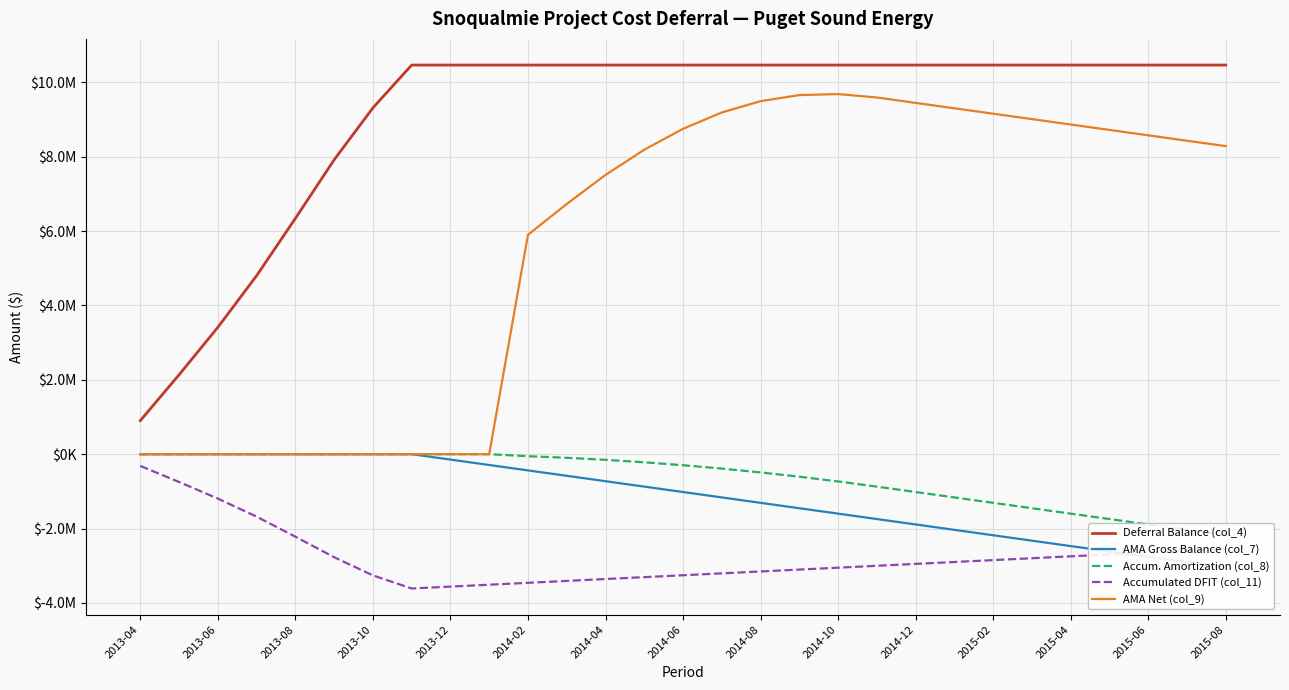

True or false: AMA Net (col_9) and Deferral Balance (col_4) intersect in this chart.

False